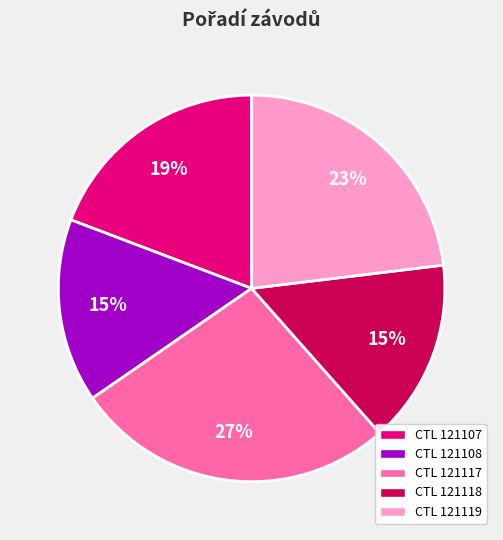

How many segments does this pie chart have?

5